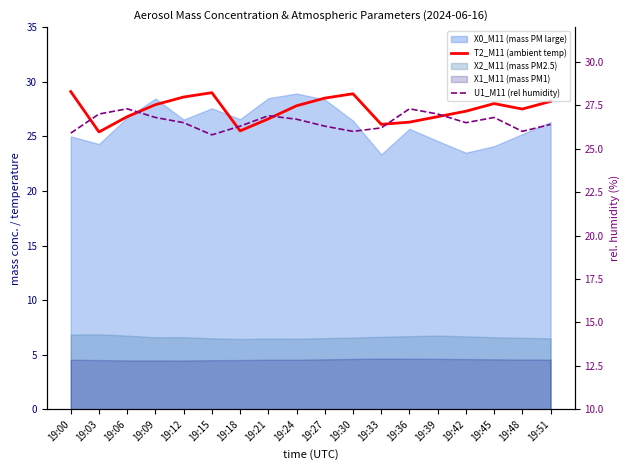

In T2_M11 (ambient temp), how many points are higher than both neighbors (excluding endpoints)?

3